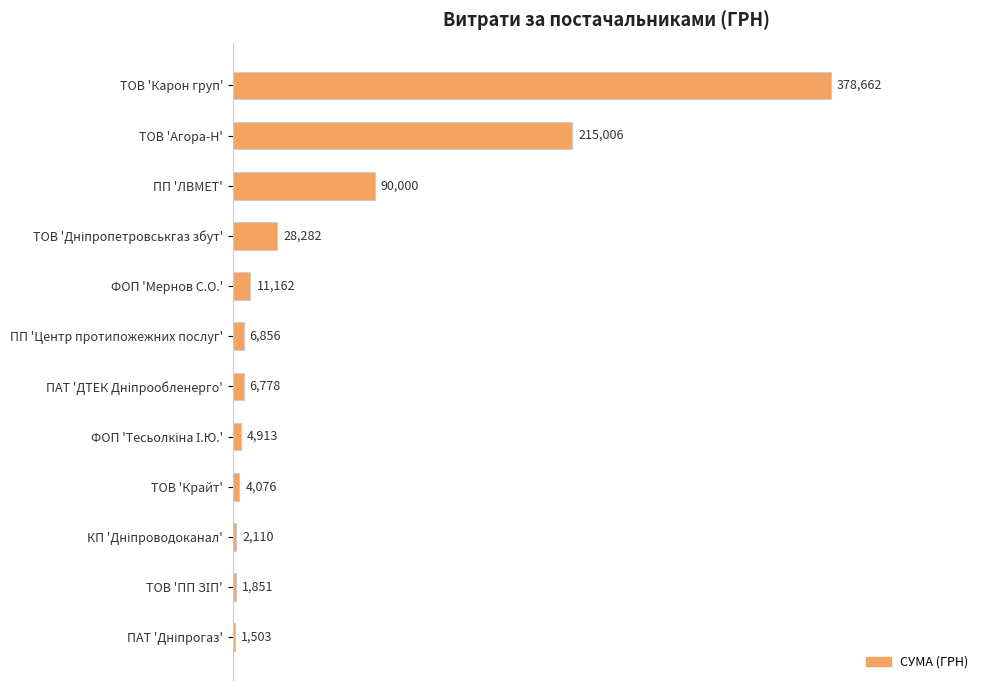

At which label is the value closest to 190082?

ТОВ 'Агора-Н'